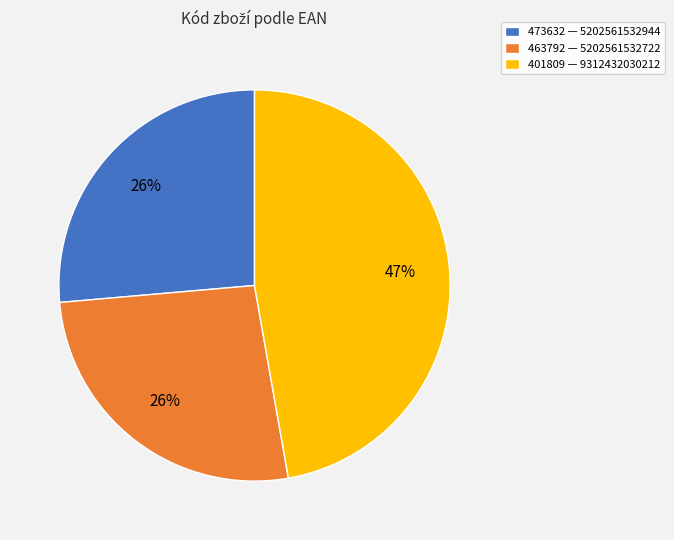

What percentage is the 473632 slice, to the nearest percent?

26%